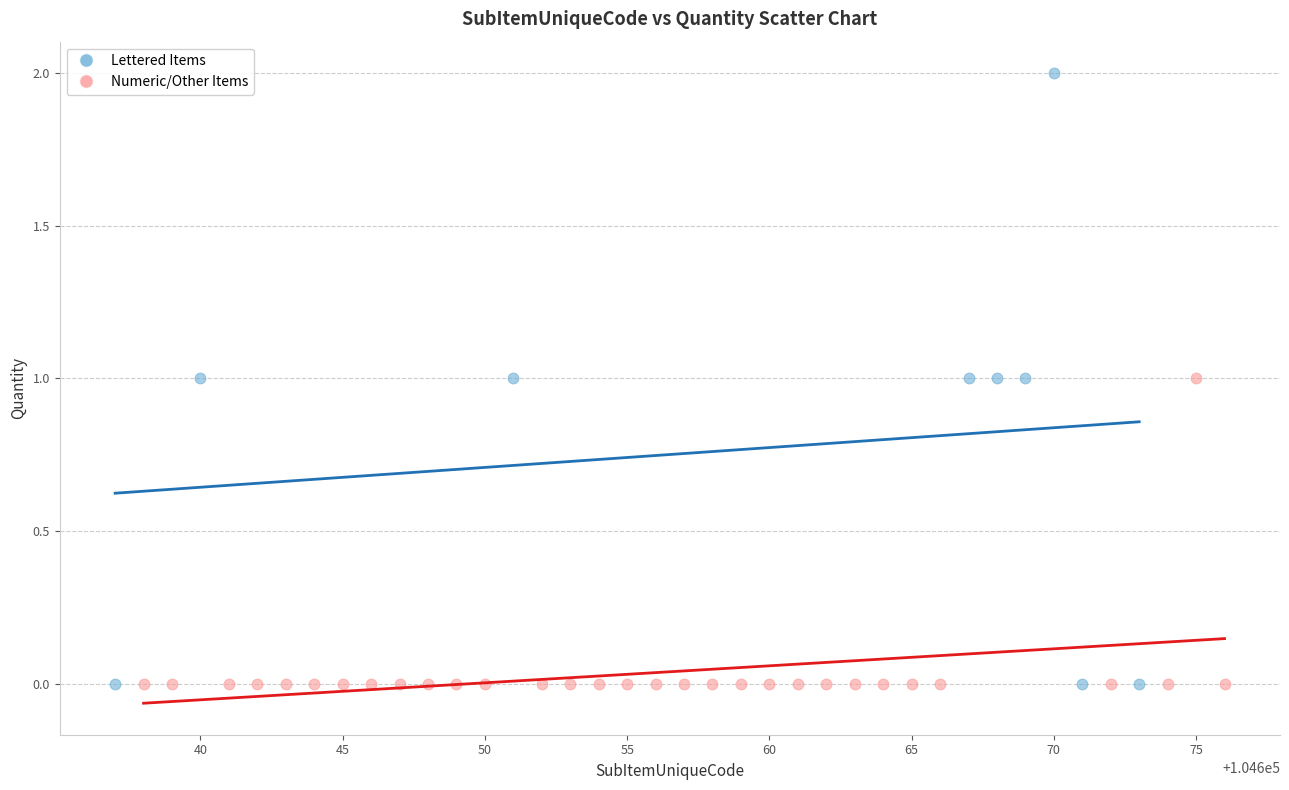

What are all the series names shown in the legend?

Lettered Items, Numeric/Other Items